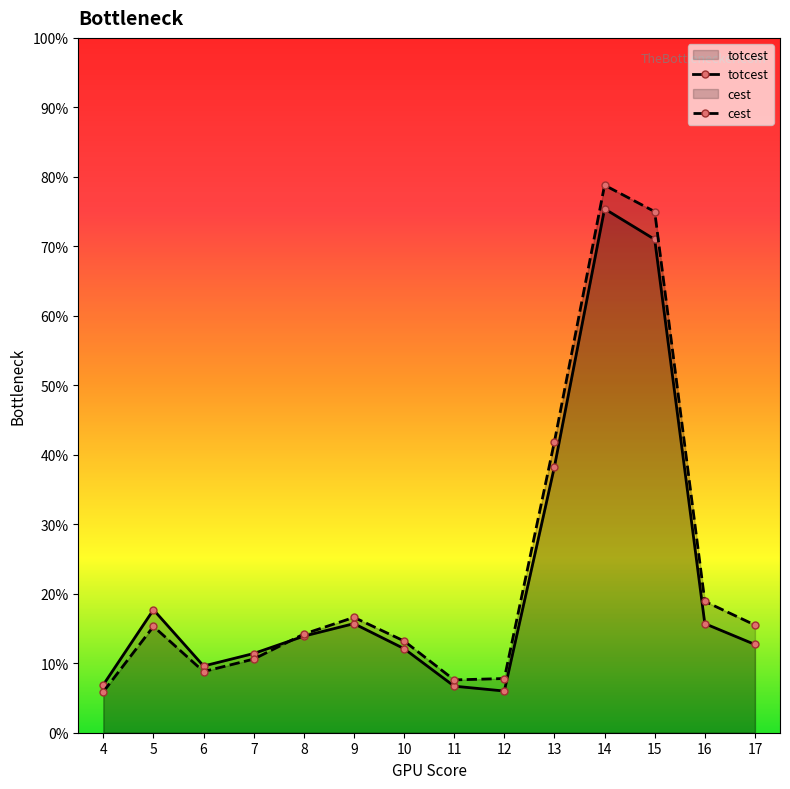

What is the sum of all cest values?

330.1